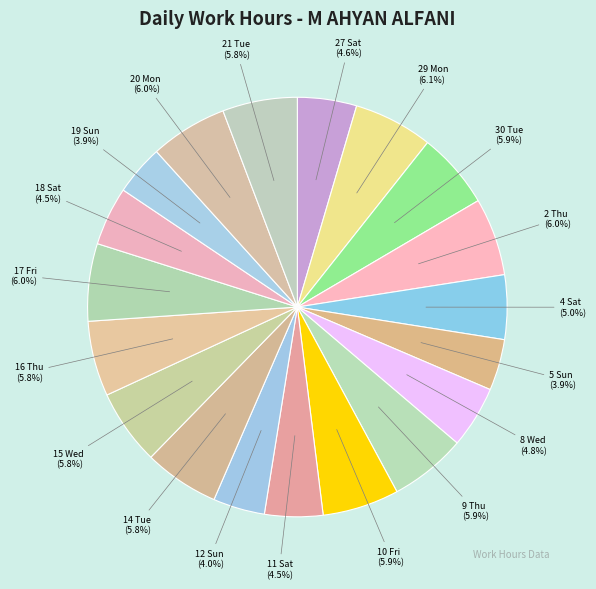

True or false: 17 Fri accounts for 1% of the total.

False